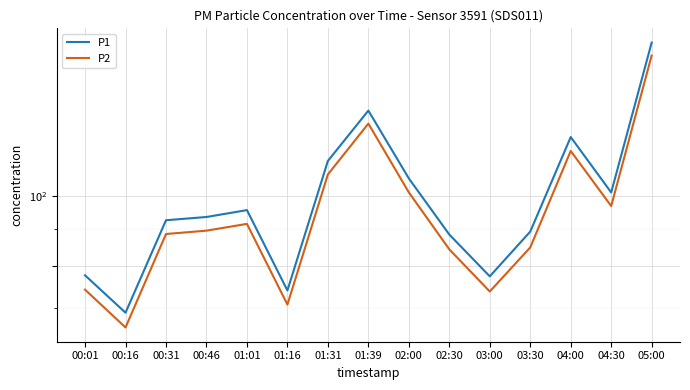

At which label is P1 closest to 115?

01:31